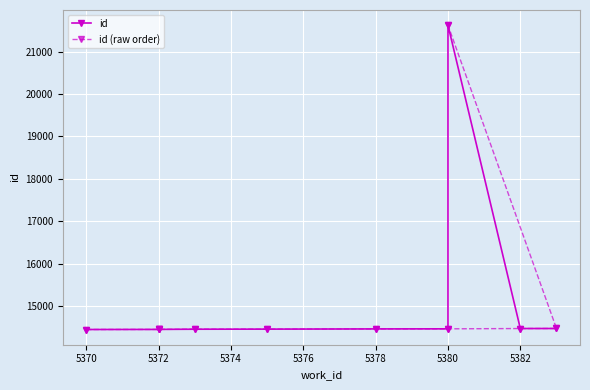

Reading right to left, extract all data points from this chart.

id: 14469	14468	21621	14461	14459	14454	14452	14448	14447	14445
id (raw order): 21621	14469	14468	14461	14459	14454	14452	14448	14447	14445